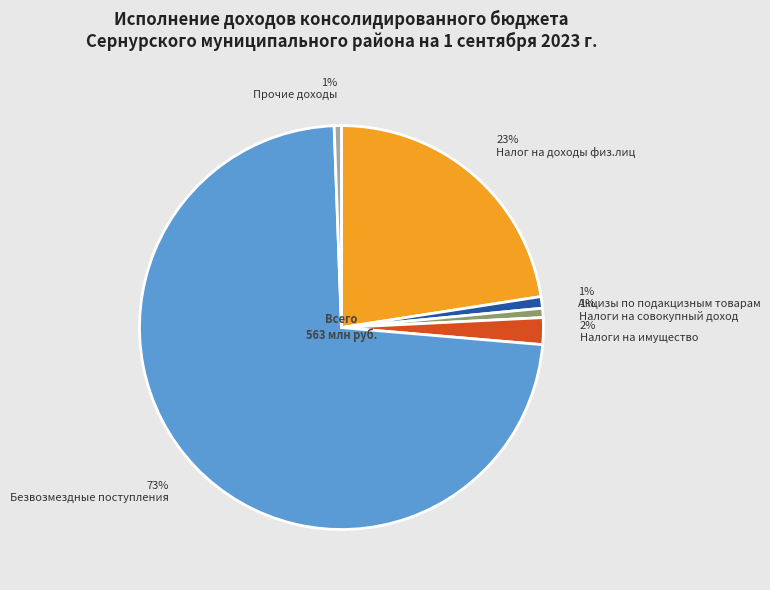

How many slices are in this pie chart?

6